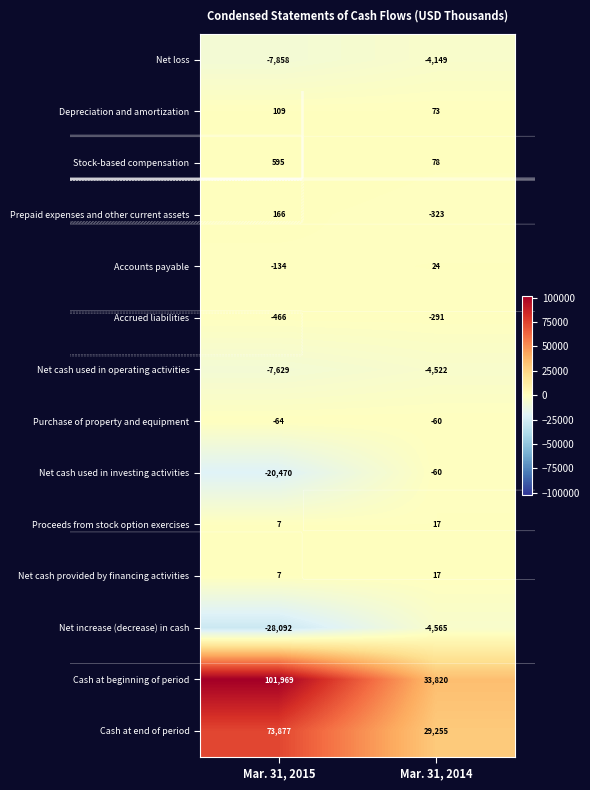

Is it true that Accounts payable equals 12 at Mar. 31, 2014?

False